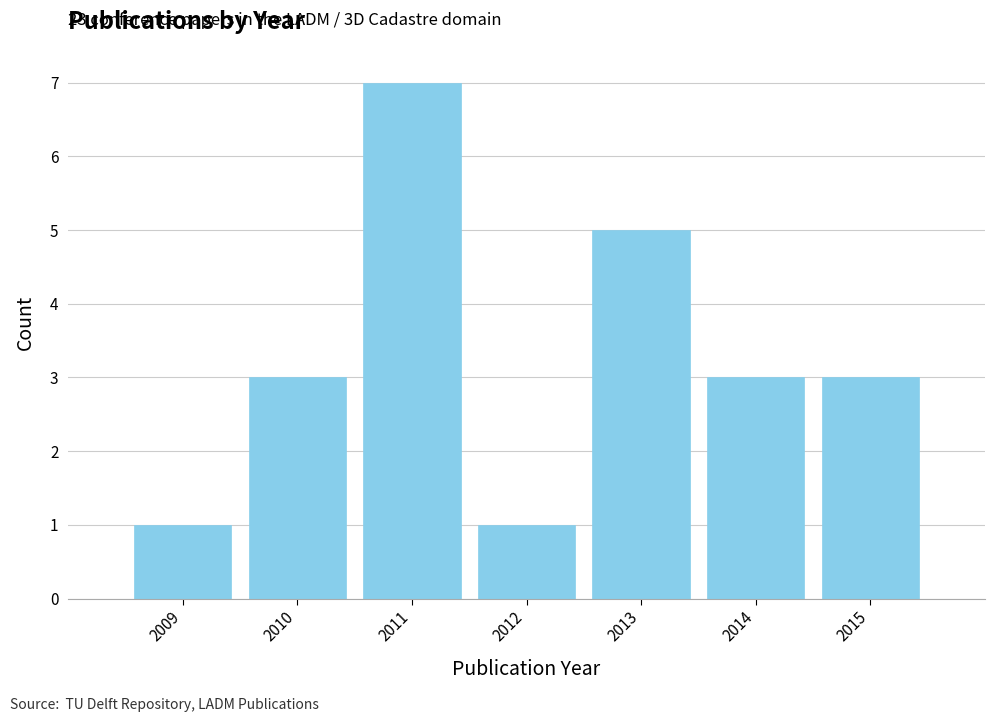

Which range on the x-axis has the tallest bar?

2010.5 to 2011.5